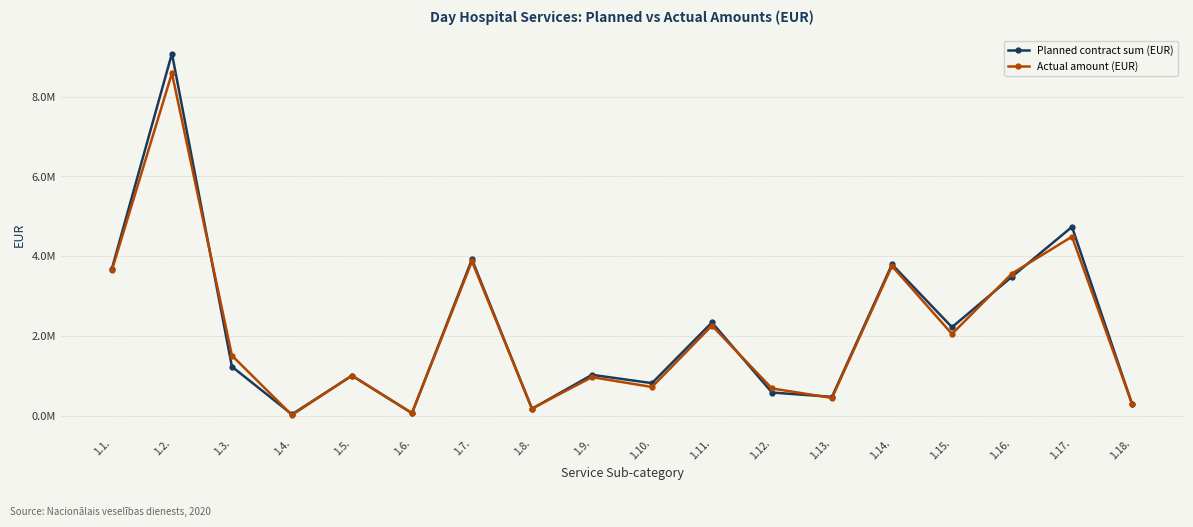

Reading right to left, list all the values displayed in this chart.

Planned contract sum (EUR): 1.18.=313835.0	1.17.=4740230.0	1.16.=3494955.0	1.15.=2231353.0	1.14.=3801913.0	1.13.=489164.0	1.12.=598034.0	1.11.=2349962.0	1.10.=832513.0	1.9.=1040389.0	1.8.=190843.0	1.7.=3927210.0	1.6.=83177.0	1.5.=1019547.0	1.4.=52102.0	1.3.=1244895.0	1.2.=9074198.0	1.1.=3696987.0
Actual amount (EUR): 1.18.=317389.4	1.17.=4496008.2	1.16.=3573669.5	1.15.=2061844.8	1.14.=3761374.0	1.13.=462841.5	1.12.=700080.9	1.11.=2270122.7	1.10.=736337.4	1.9.=981855.0	1.8.=196291.4	1.7.=3877893.0	1.6.=83075.7	1.5.=1022599.3	1.4.=34460.9	1.3.=1522442.4	1.2.=8582288.6	1.1.=3659504.0